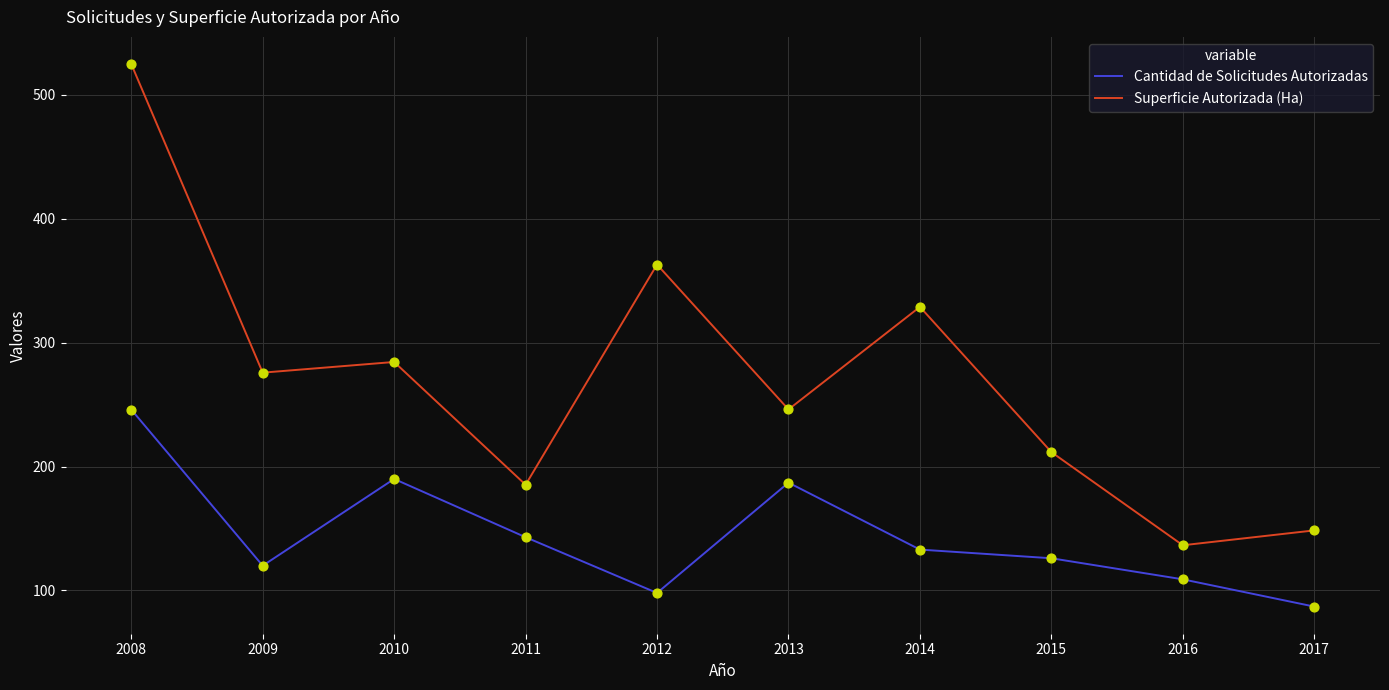

Is the value of Cantidad de Solicitudes Autorizadas at 2014 greater than the value of Superficie Autorizada (Ha) at 2009?

No